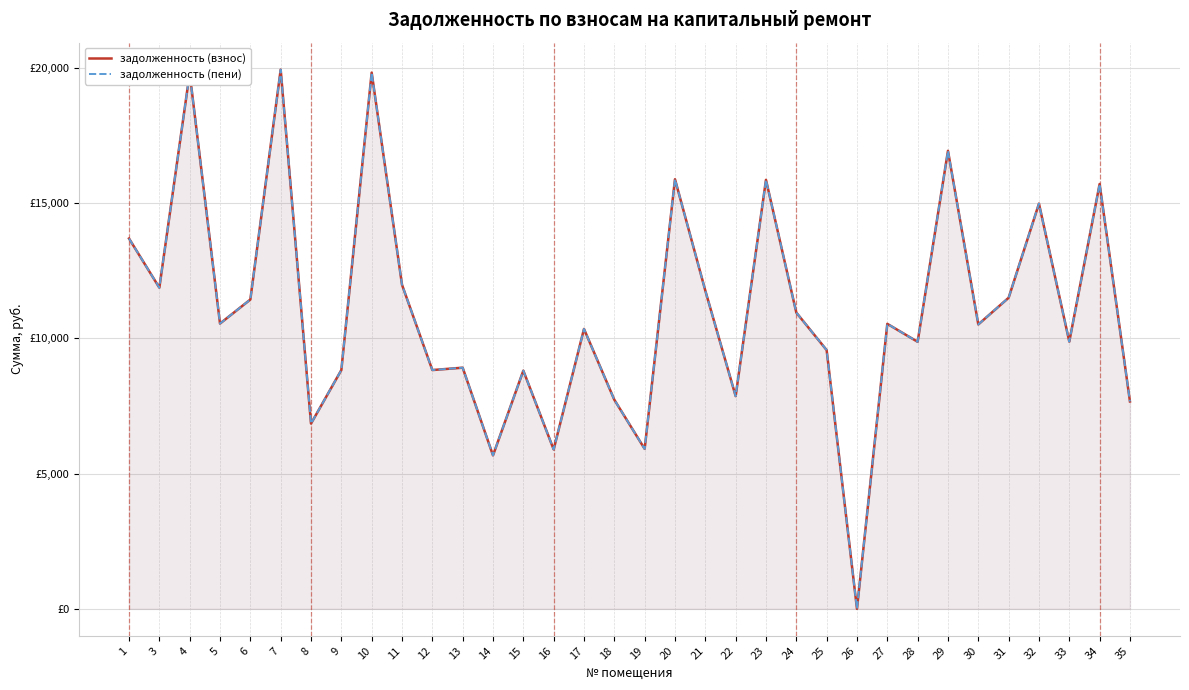

At how many categories does at least one series exceed 3163?

33